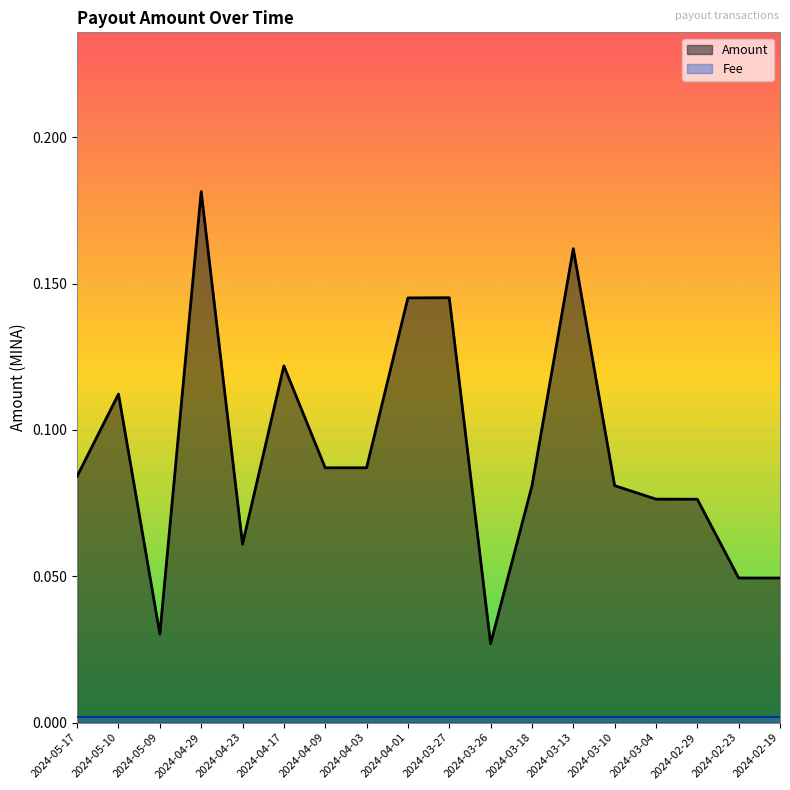

Reading left to right, extract all data points from this chart.

0.1	0.1	0.0	0.2	0.1	0.1	0.1	0.1	0.1	0.1	0.0	0.1	0.2	0.1	0.1	0.1	0.0	0.0